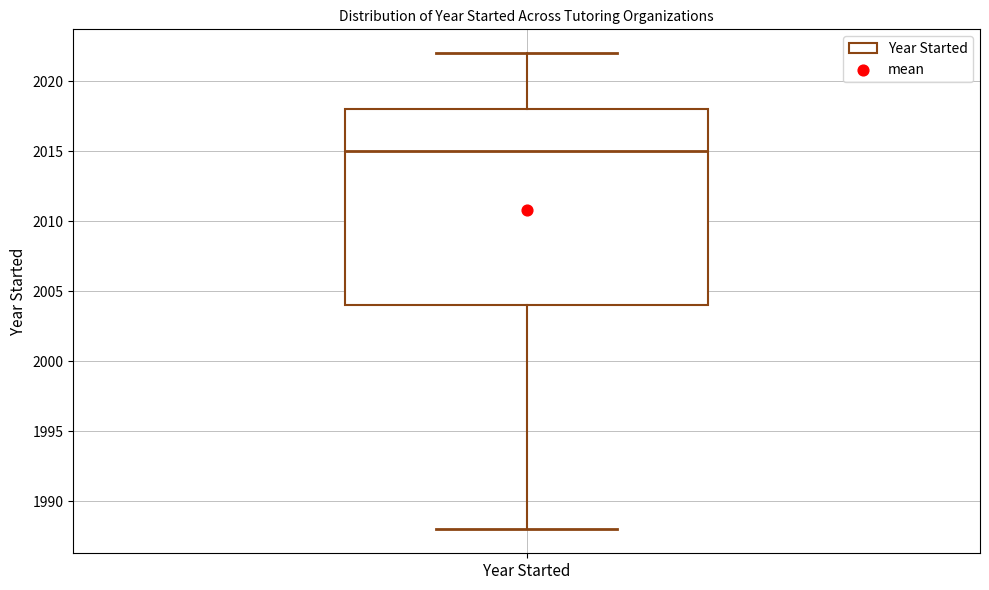

Where is the upper edge of the box for Year Started on the y-axis? The values are not printed on the chart, so give them approximately, as read against the axis.

2018